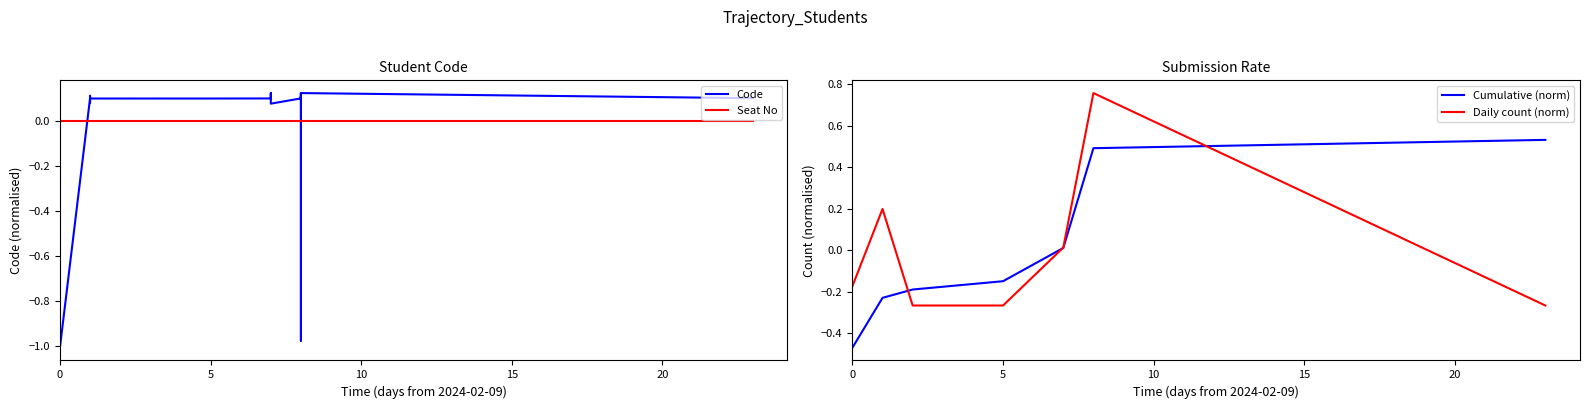

Is the value of Daily count (norm) at 5 greater than the value of Cumulative (norm) at 0?

Yes